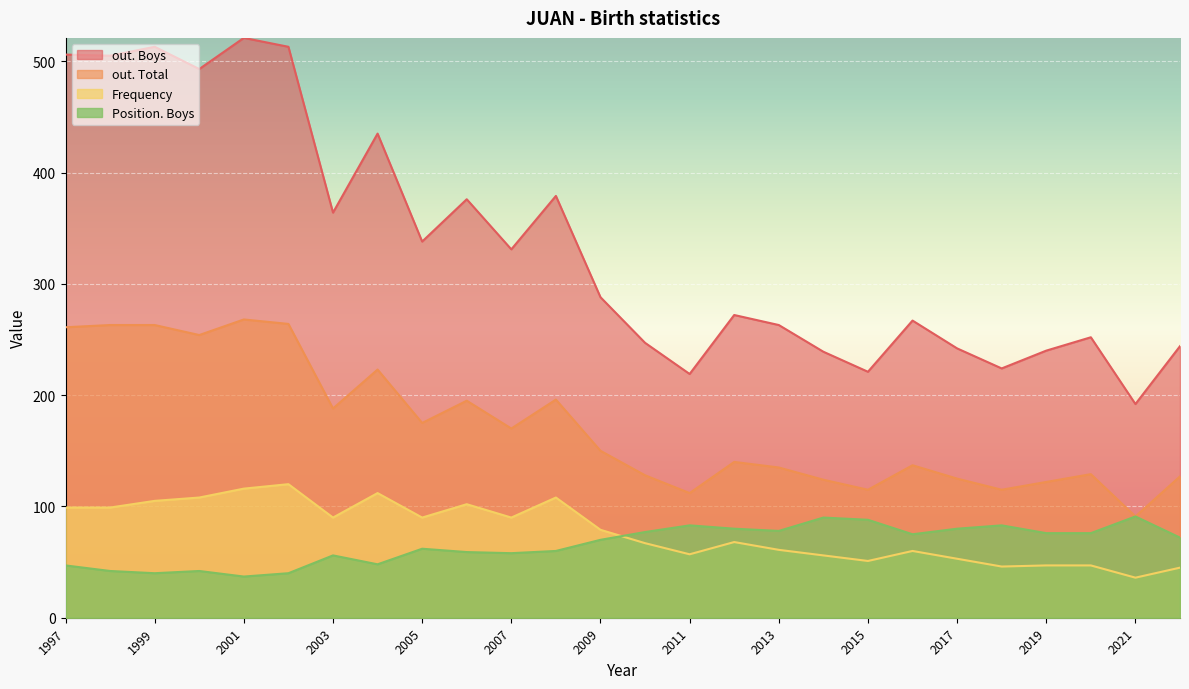

Between 1997 and 2017, which is larger?

1997